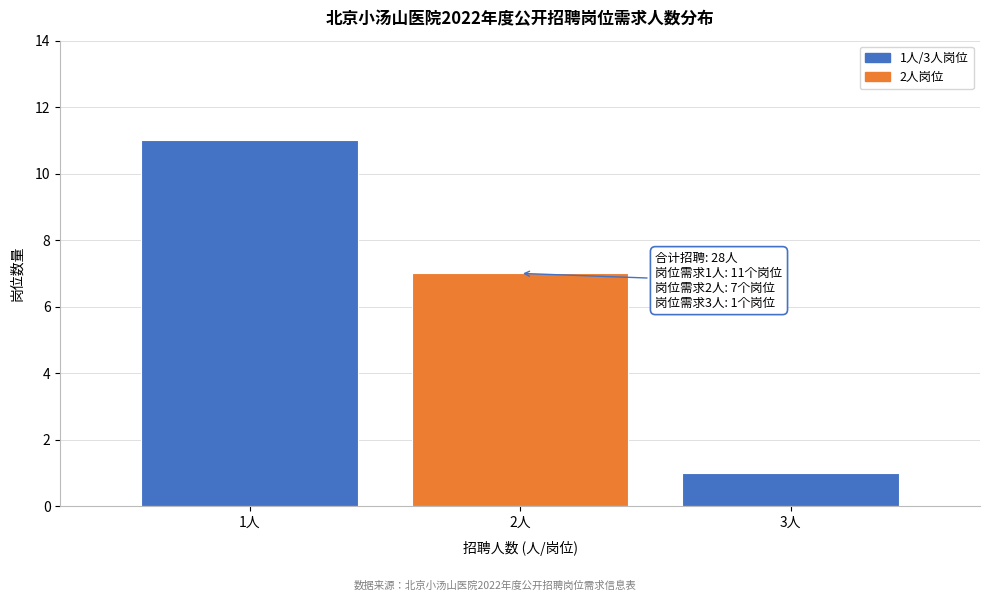

Reading left to right, list all the values displayed in this chart.

1人=11	2人=7	3人=1